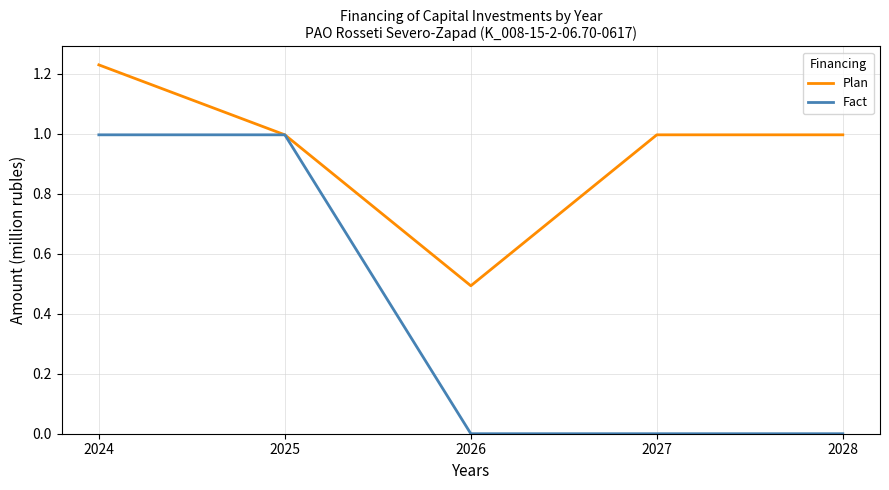

Rank the series by their average value, from highest to lowest.

Plan, Fact